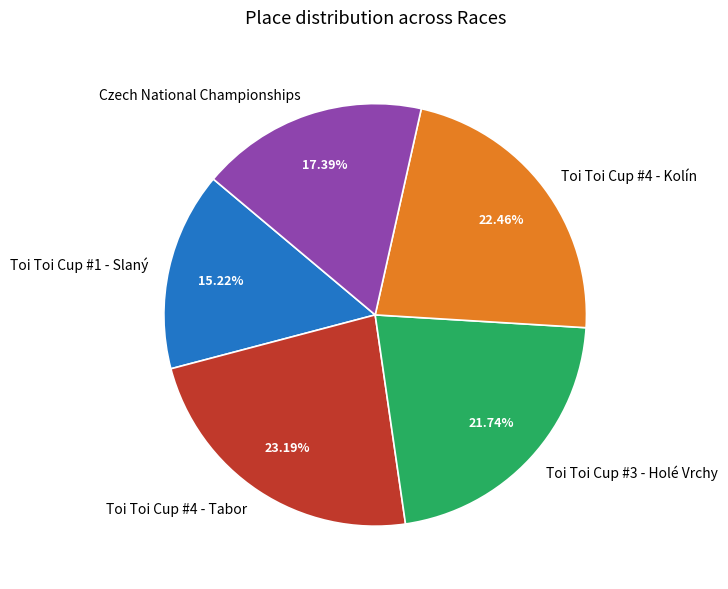

What percentage is NOT represented by Toi Toi Cup #1 - Slaný?

84.8%